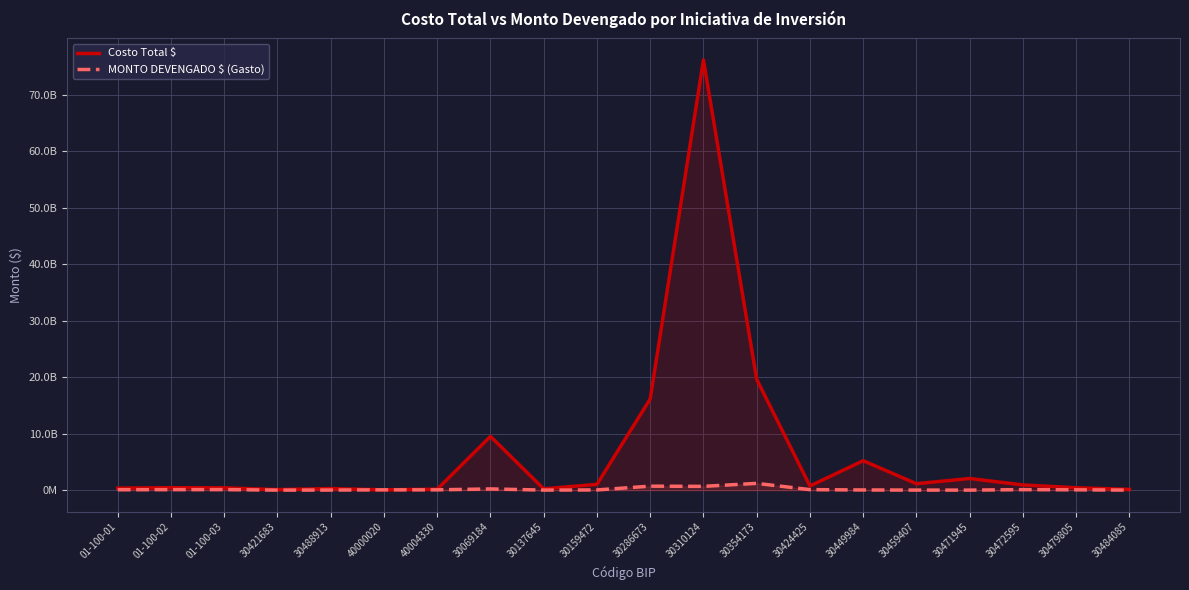

What is the label of the 4th point from the left?

30421683